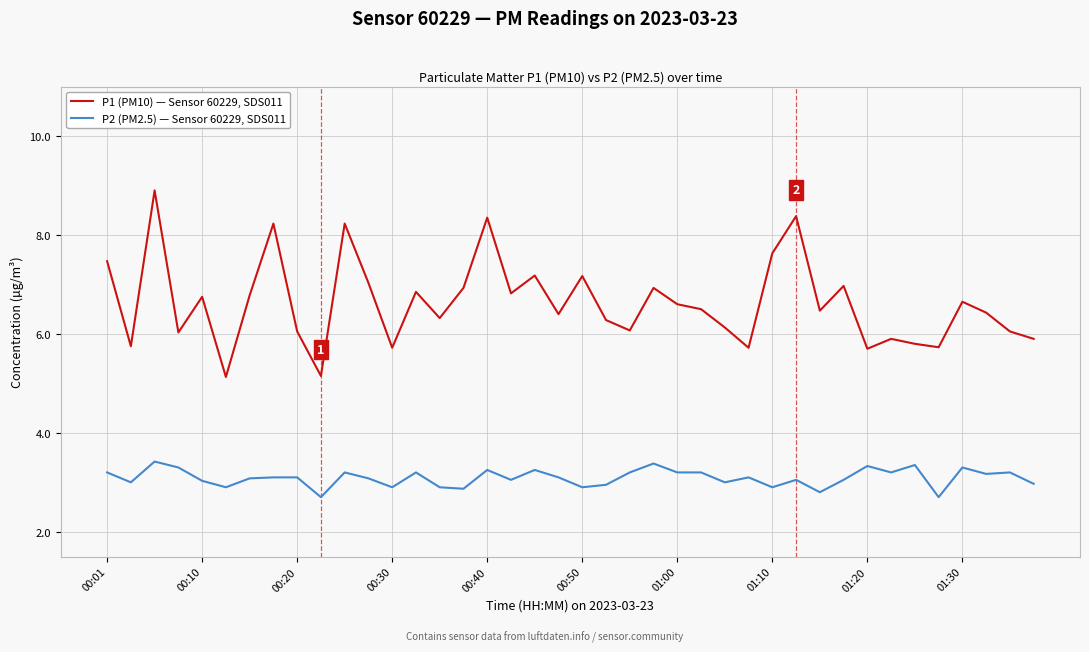

What is the difference between the maximum and minimum values in the P1 (PM10) — Sensor 60229, SDS011 series?

3.8